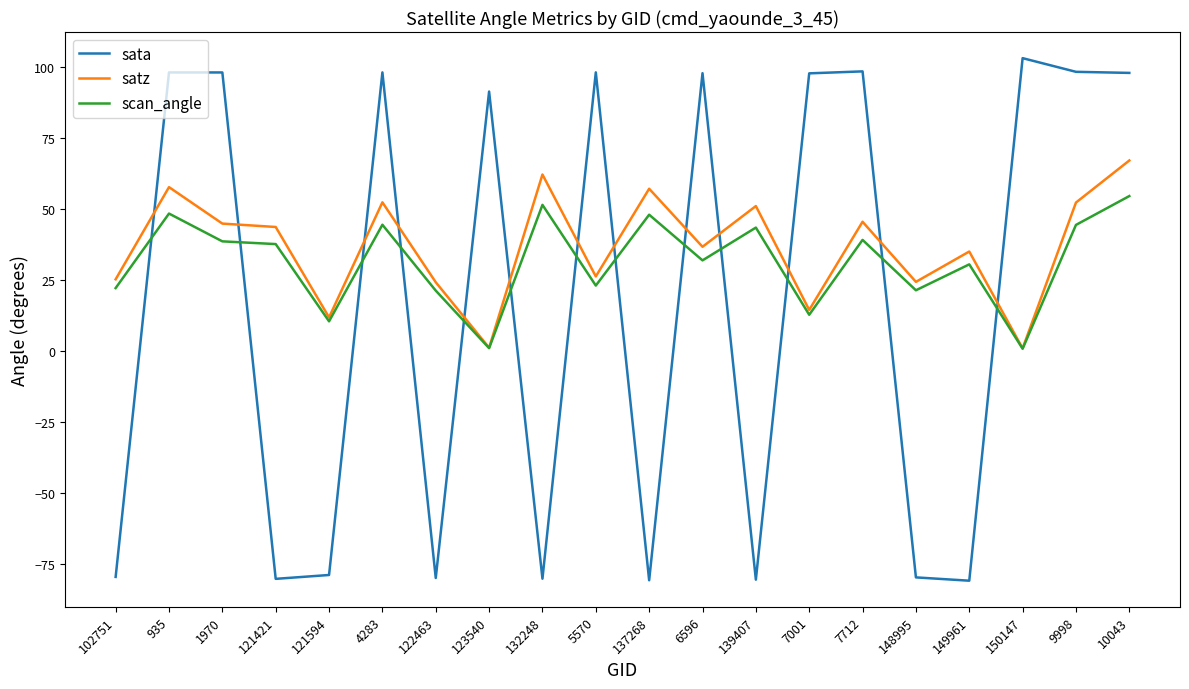

What is the difference between the highest and lowest values at 6596?

65.9